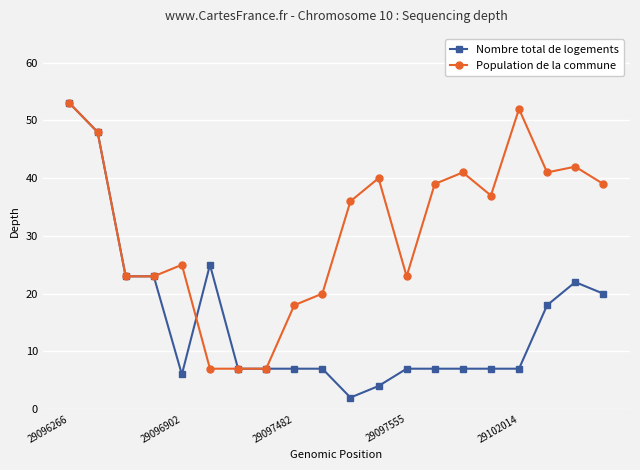

Which series has the largest range (max minus min)?

Nombre total de logements